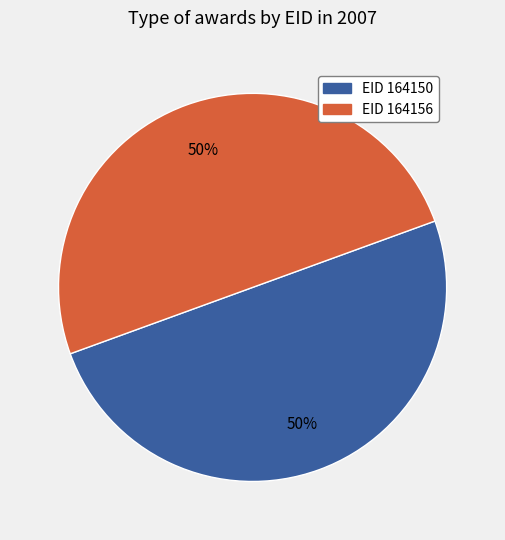

How many slices are in this pie chart?

2